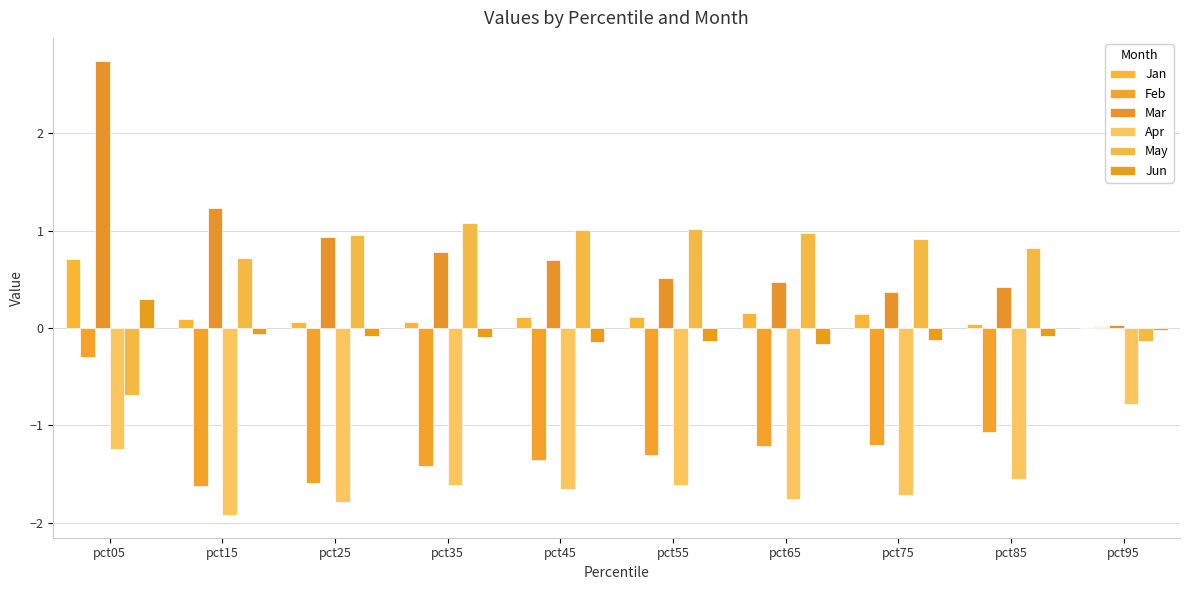

How many values in the Feb series exceed -1?

2